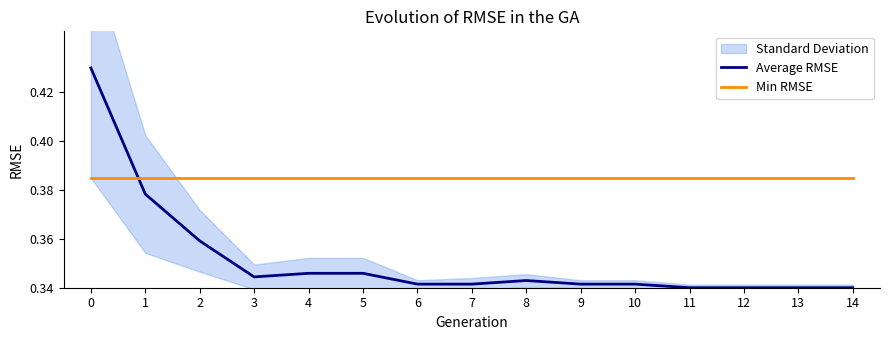

What is the difference between the maximum and minimum values in the Average RMSE series?

0.1